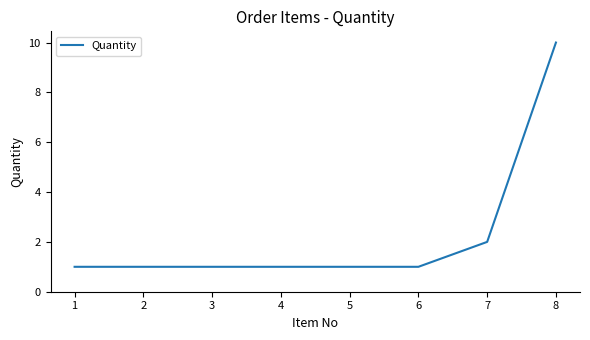

Reading right to left, list all the values displayed in this chart.

10	2	1	1	1	1	1	1